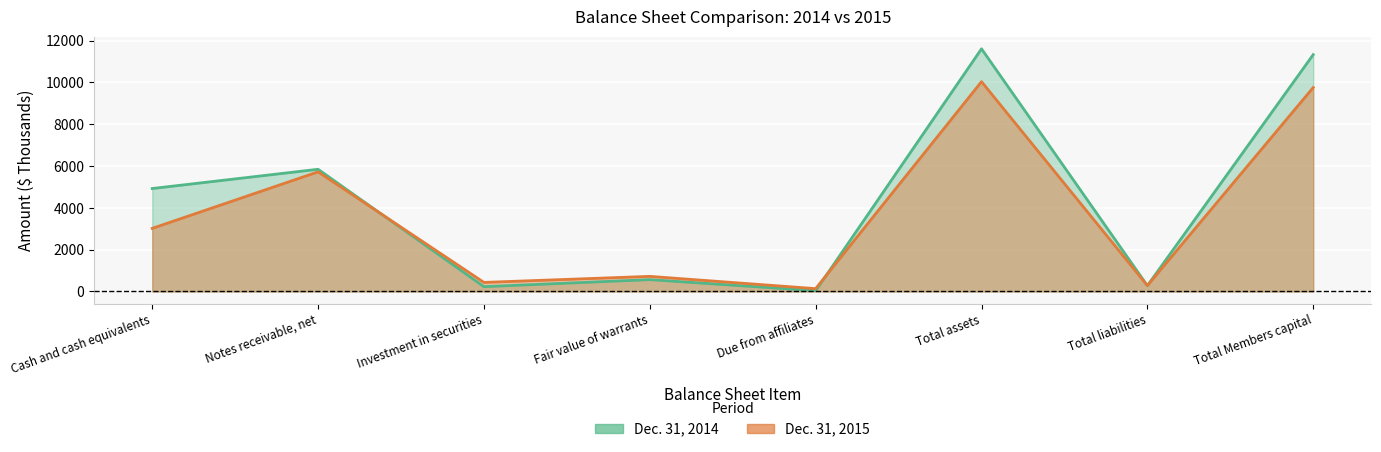

Is it true that Dec. 31, 2014 equals 410 at Investment in securities?

False